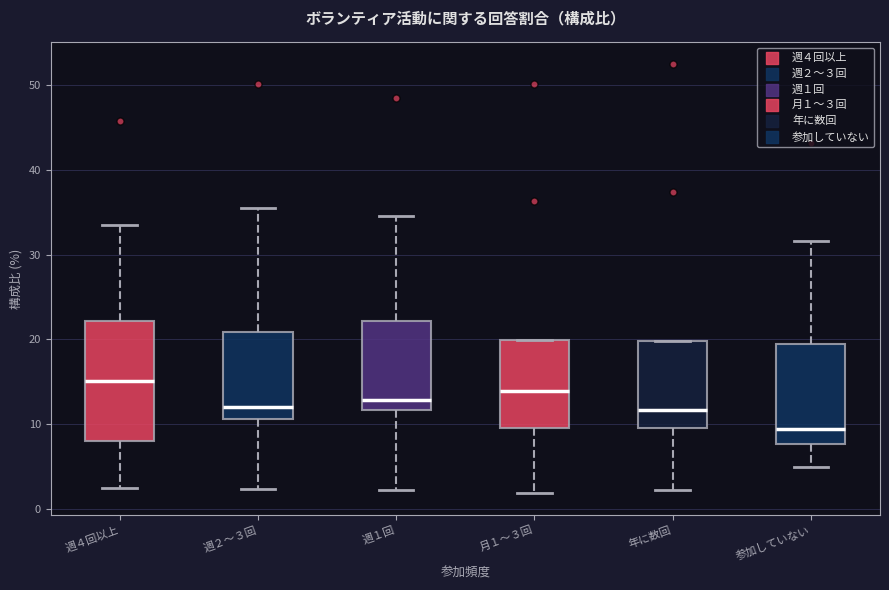

Reading left to right, transcribe this box plot: for each box, give where its median line is, the range the box spans, and where its two whiskers end, as read against the y-axis. The values are not printed on the chart, so give them approximately, as read against the axis.

週４回以上: median 15, box 8 to 22, whiskers 2 to 34
週２～３回: median 12, box 11 to 21, whiskers 2 to 36
週１回: median 13, box 12 to 22, whiskers 2 to 35
月１～３回: median 14, box 10 to 20, whiskers 2 to 20
年に数回: median 12, box 10 to 20, whiskers 2 to 20
参加していない: median 9, box 8 to 19, whiskers 5 to 32